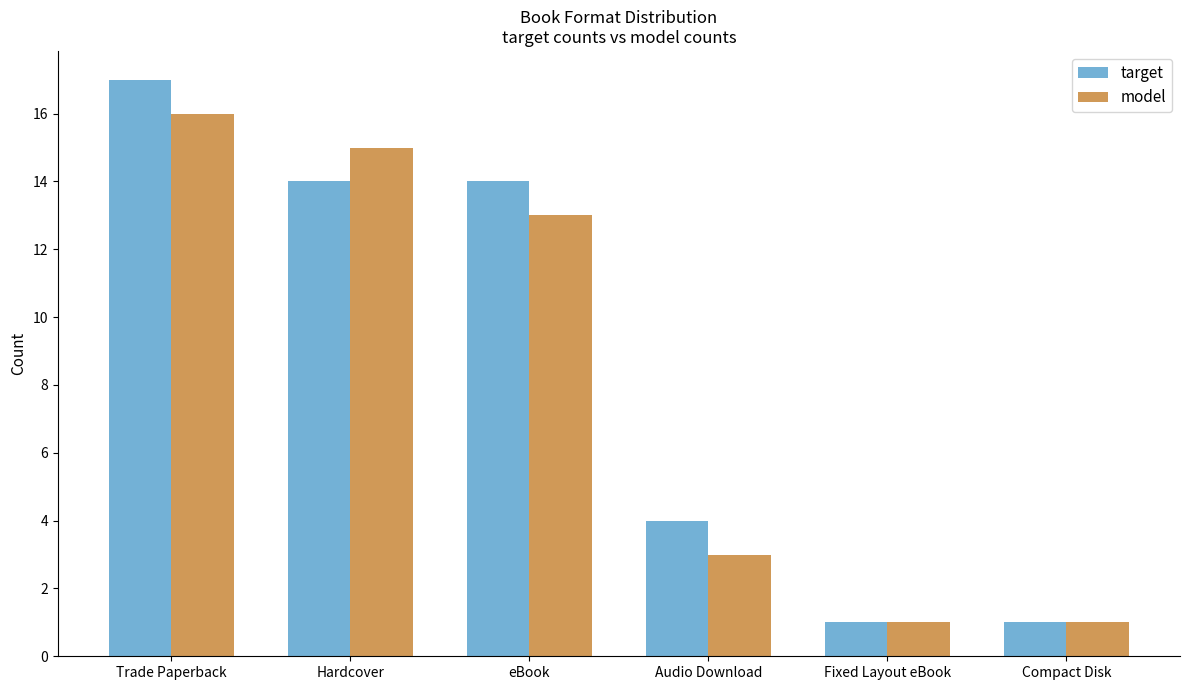

Reading left to right, what are all the values shown in this chart?

target: 17	14	14	4	1	1
model: 16	15	13	3	1	1